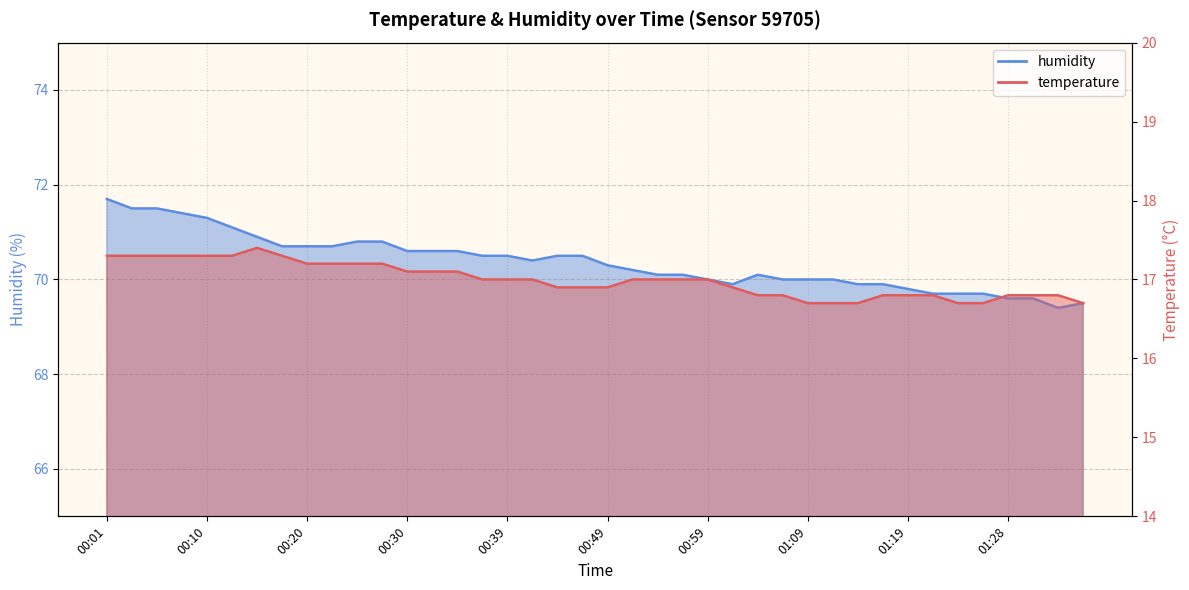

What is the sum of all humidity values?

2814.8